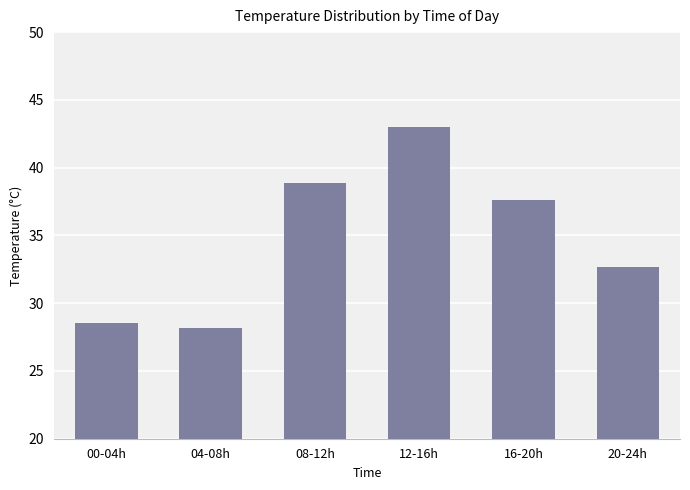

What is the approximate value at 20-24h?

32.7